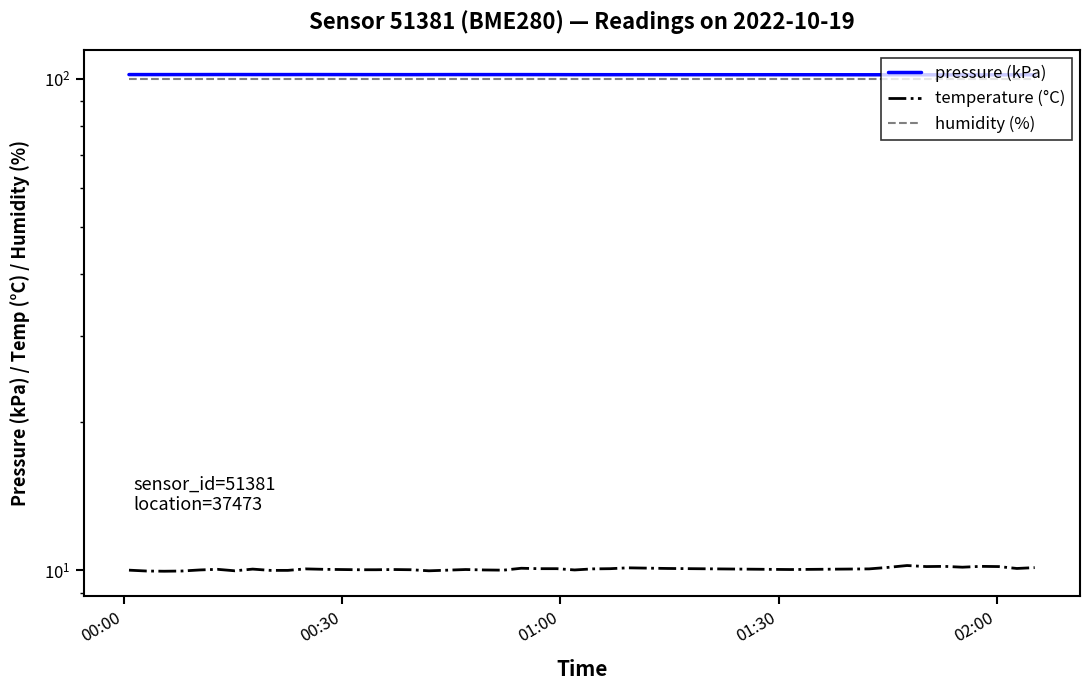

How many lines are shown in the chart?

3